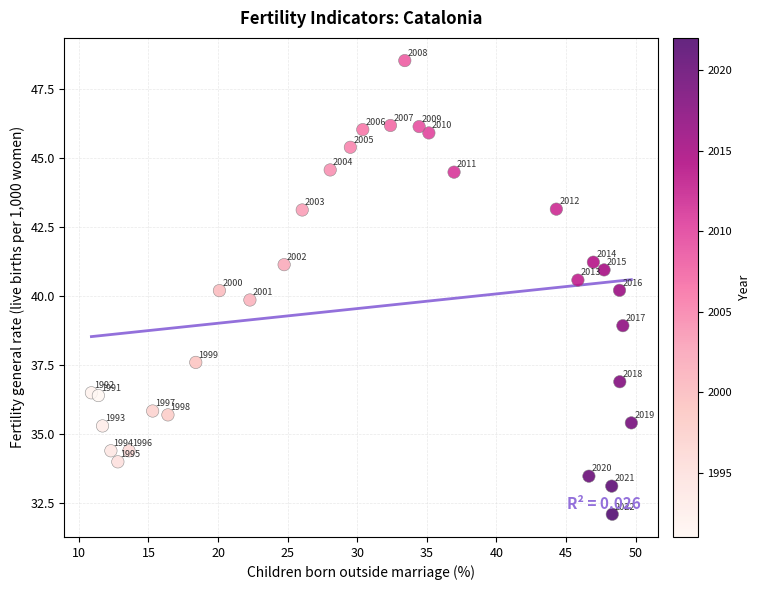

What is the range of Y values (max minus min)?

16.4